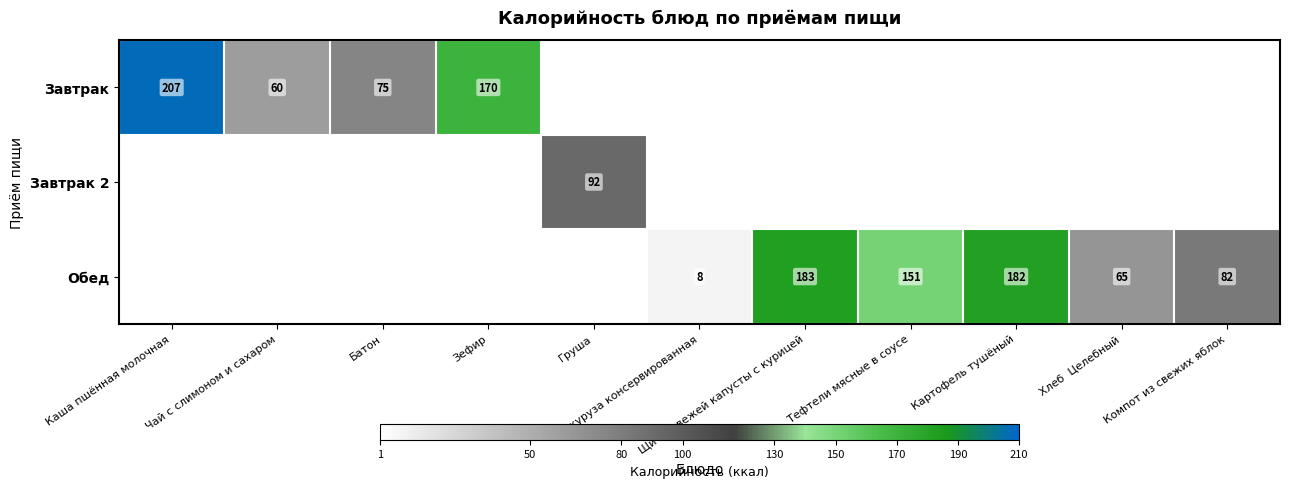

Between Батон and Зефир, which is larger?

Зефир